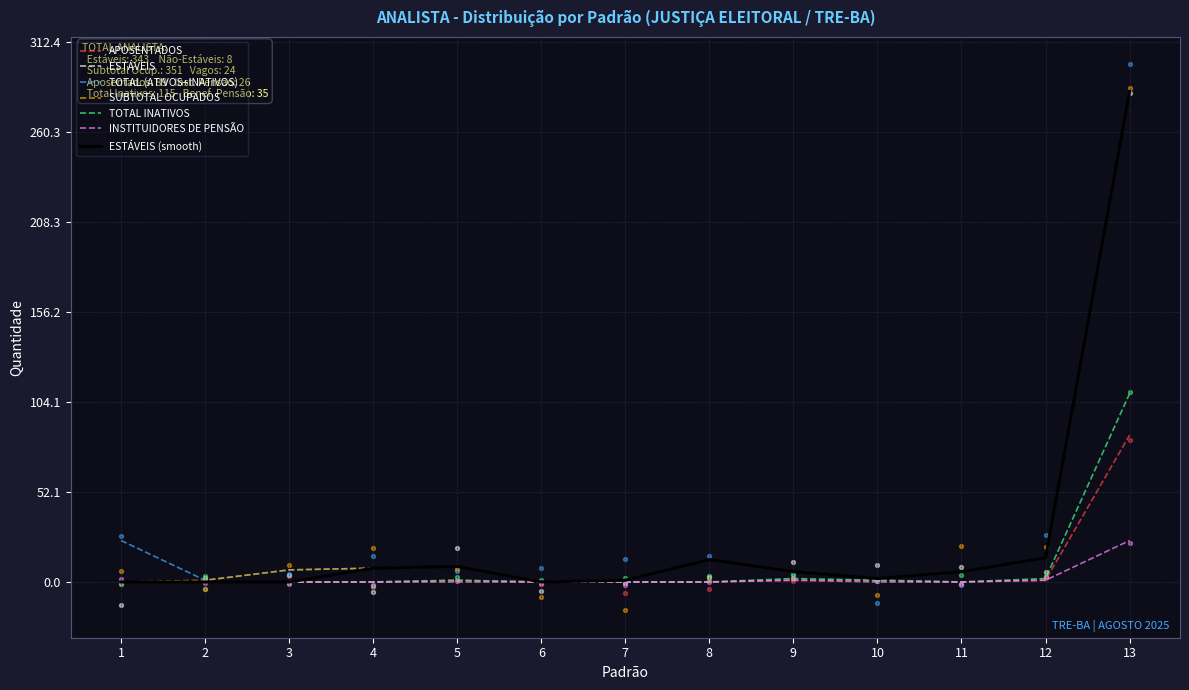

At how many categories does at least one series exceed 240?

1